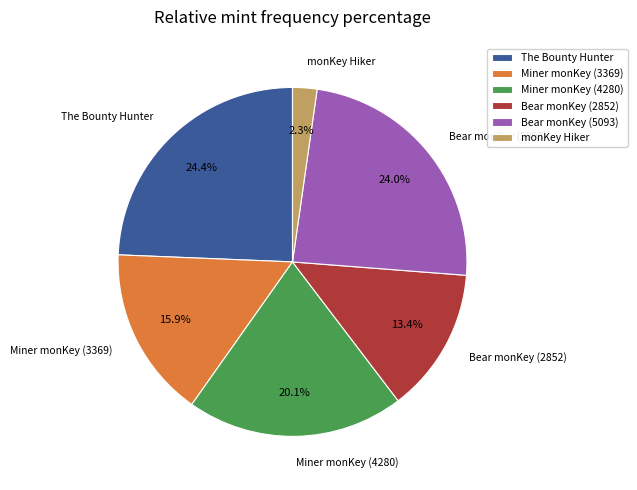

Is it true that The Bounty Hunter is 24% of the pie?

True